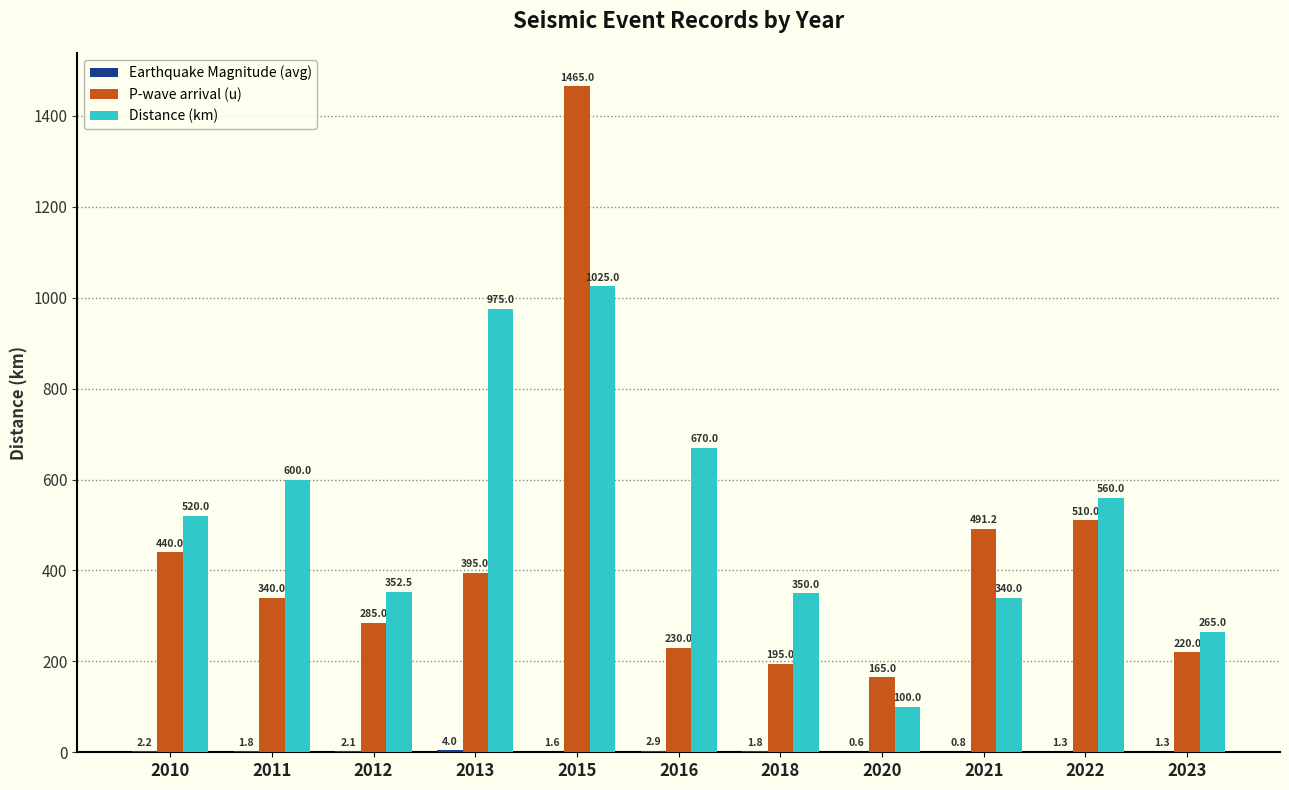

What is the highest value of the Distance (km) series?

1025.0